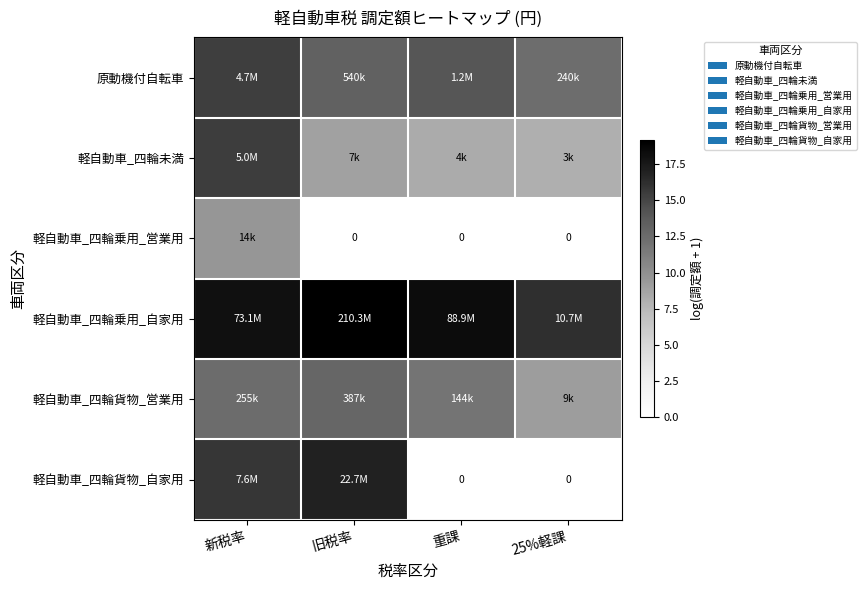

Which category has the highest value in the 原動機付自転車 series?

新税率